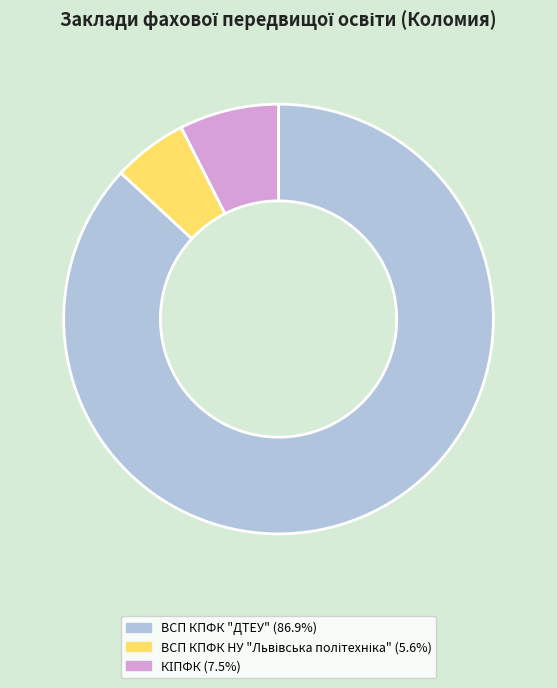

The ВСП КПФК "ДТЕУ" slice represents 75% of the pie. True or false?

False